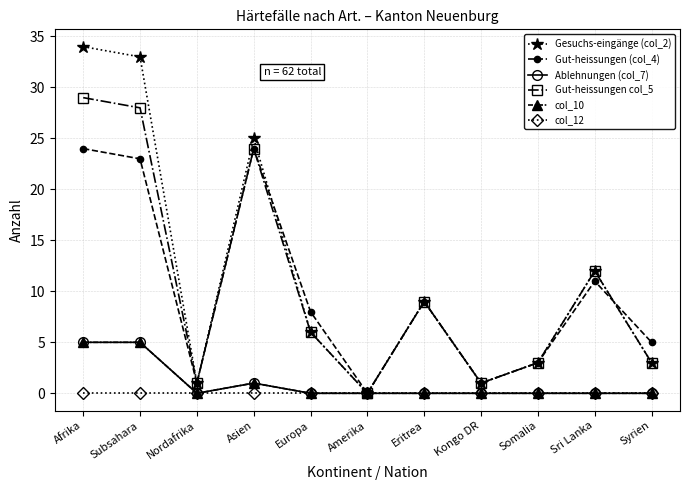

Read the col_10 value at Subsahara.

5